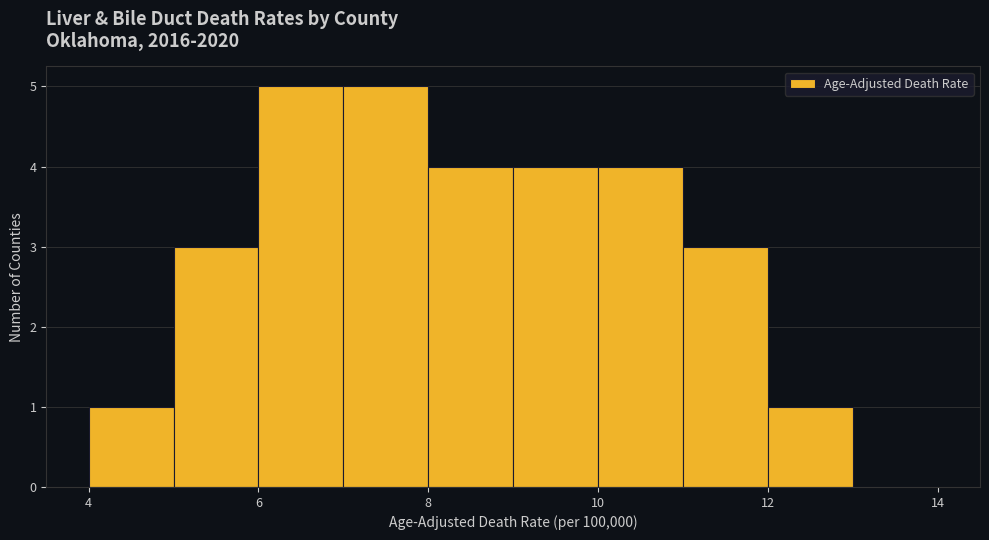

Reading left to right, list every bar in this chart as the range it spans on the x-axis followed by its height. The values are not printed on the chart, so give them approximately, as read against the axis.

4 to 5: 1
5 to 6: 3
6 to 7: 5
7 to 8: 5
8 to 9: 4
9 to 10: 4
10 to 11: 4
11 to 12: 3
12 to 13: 1
13 to 14: 0